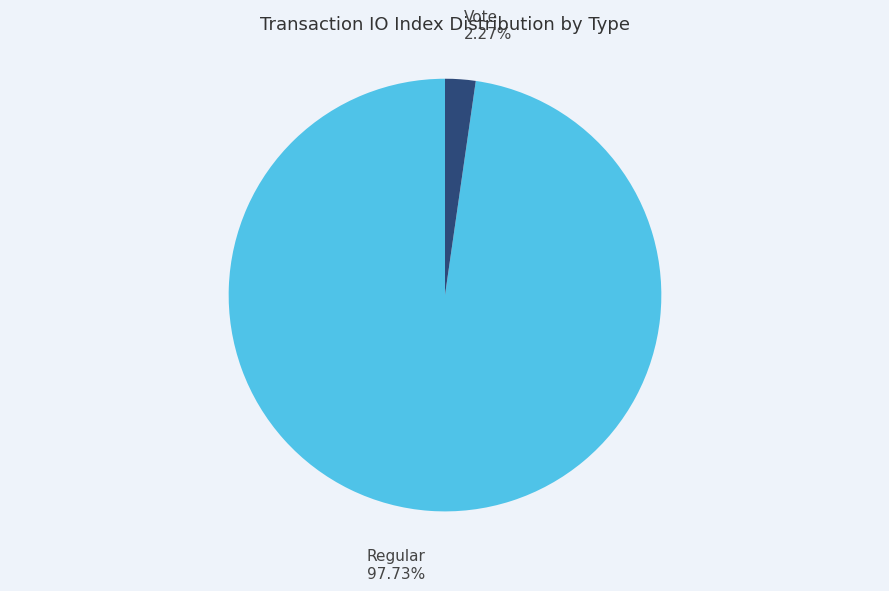

Is there a majority slice in this chart?

Yes